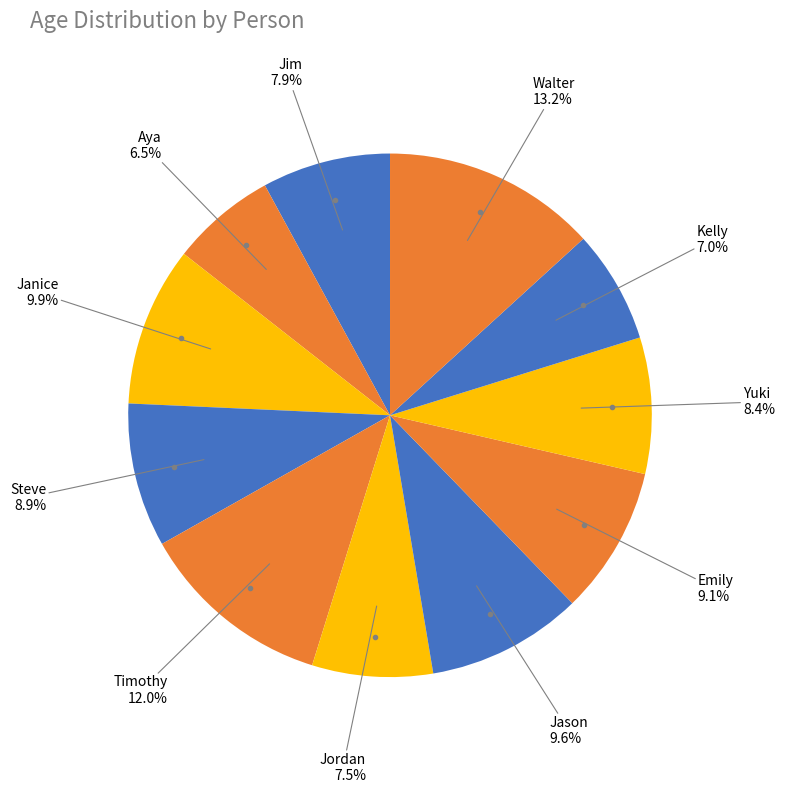

Count the number of slices in the pie.

11